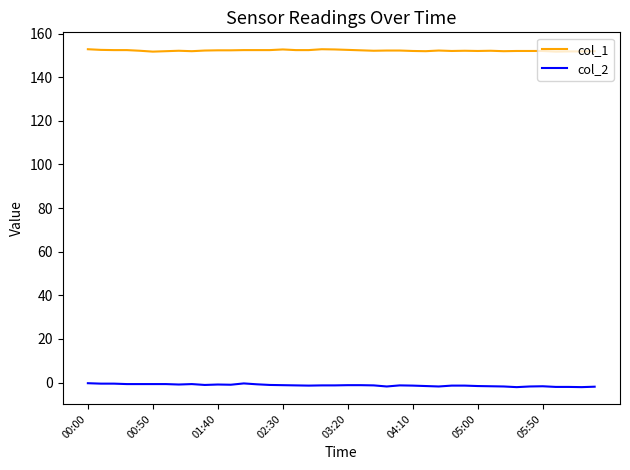

Rank the series by their maximum value, from lowest to highest.

col_2, col_1